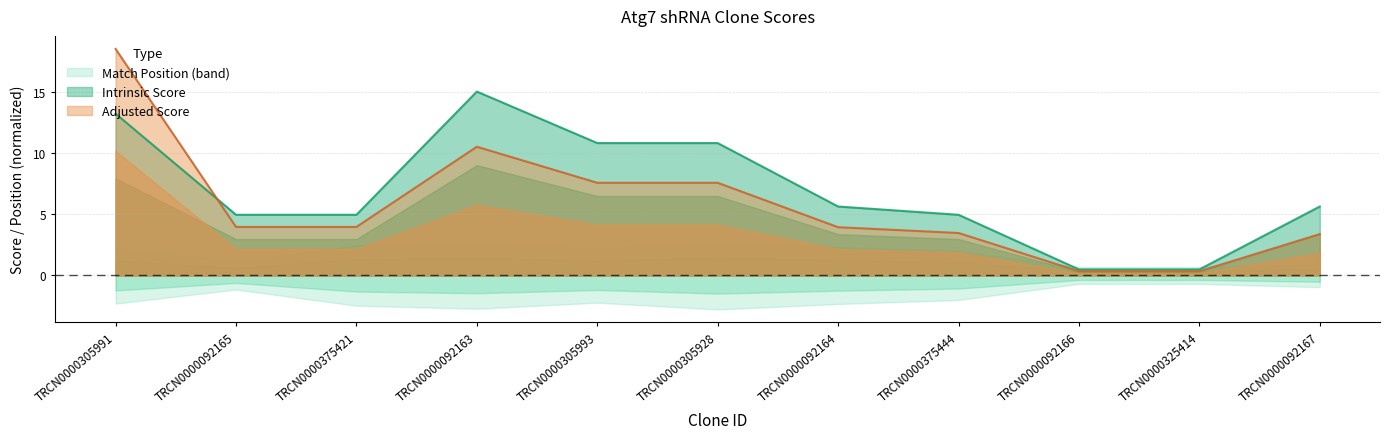

At how many categories does at least one series exceed 3?

9